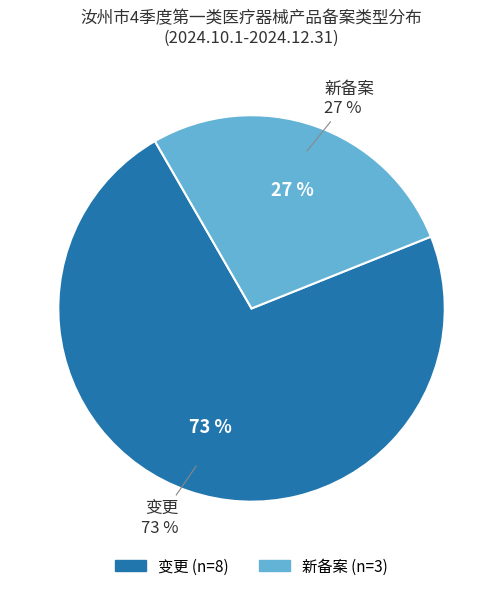

To the nearest percent, what is the combined percentage of 变更 and 新备案?

100%